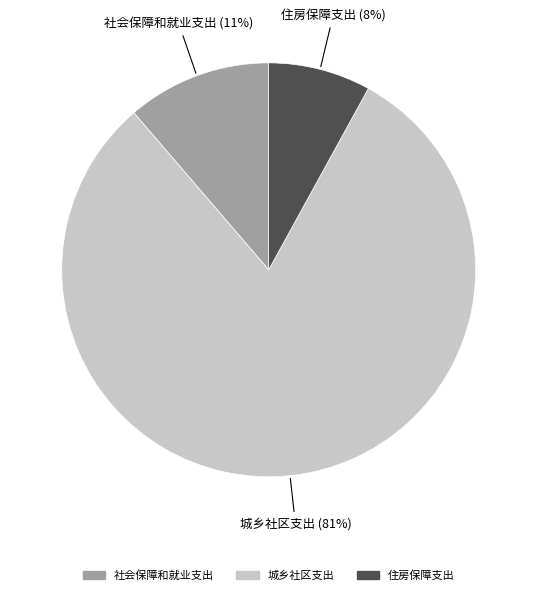

Is 城乡社区支出 the majority of the pie?

Yes